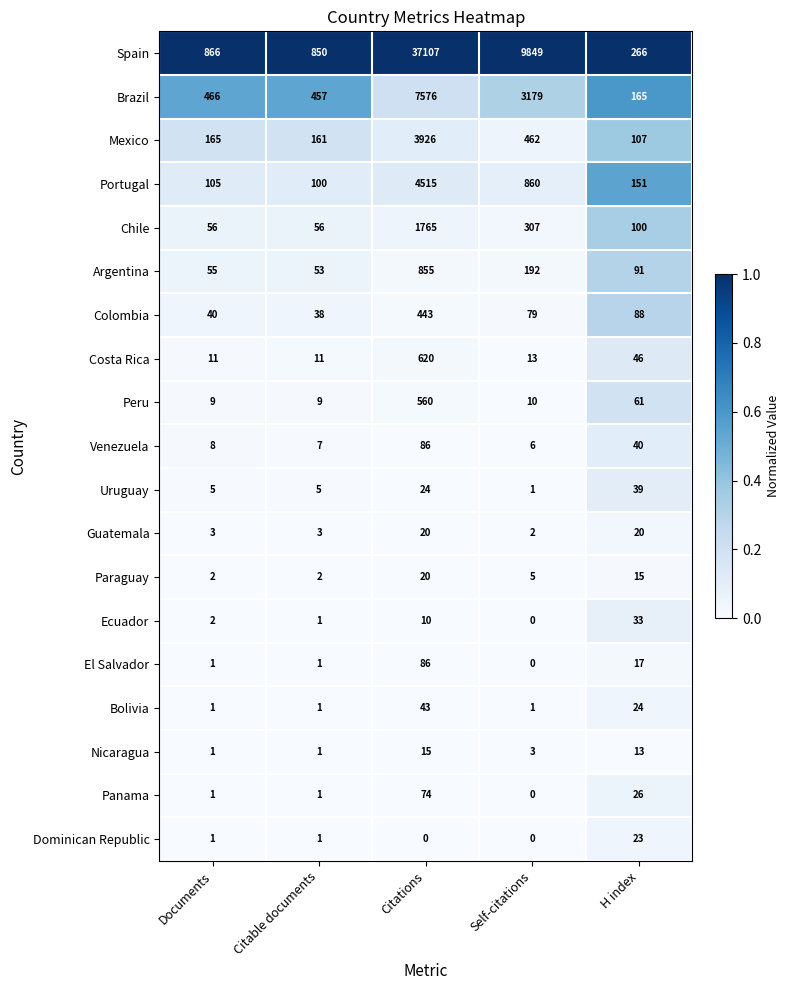

True or false: Paraguay has a value of 20 at Citations.

True